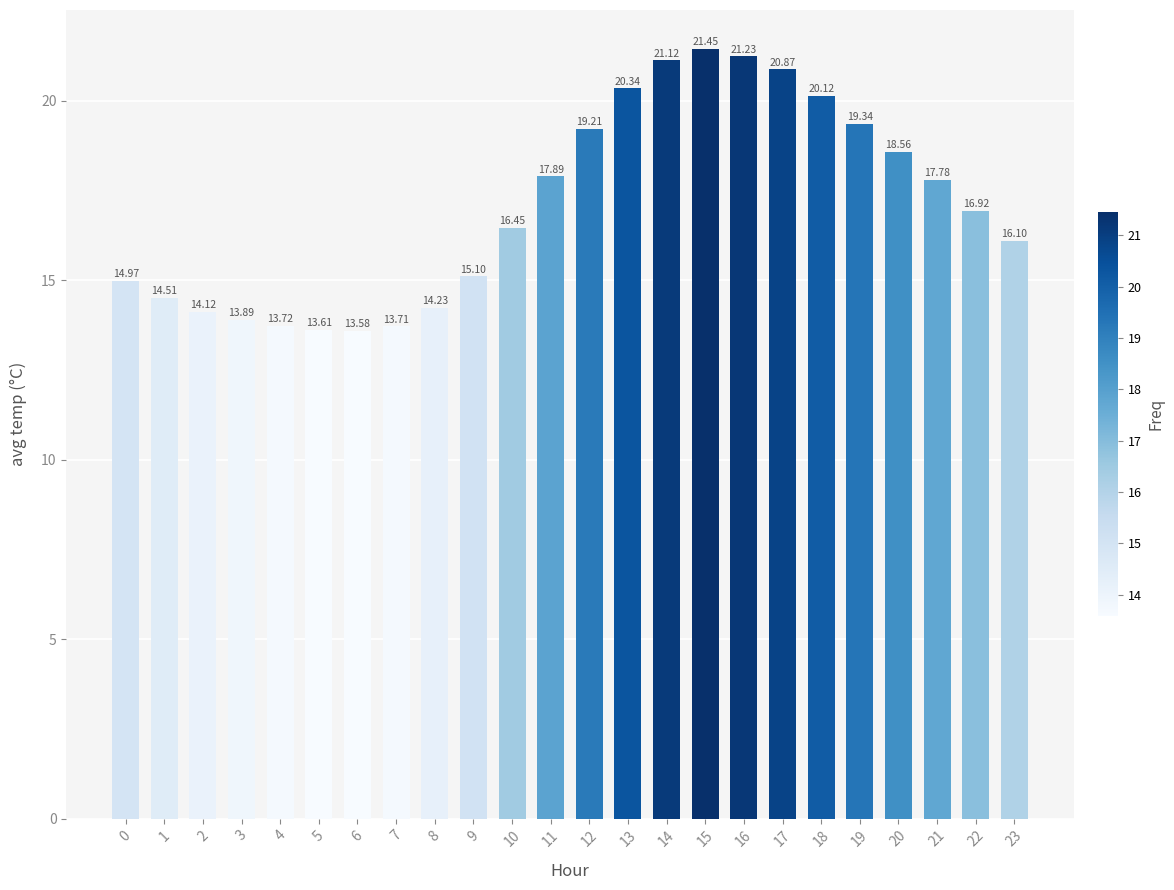

What is the difference between the values at 20 and 13?

1.8